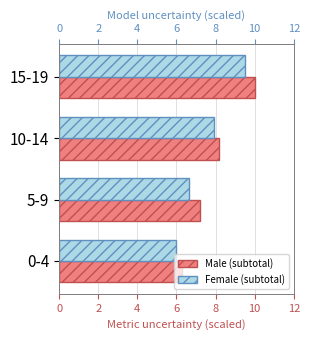

What is the spread (max minus min) of values at 10-14?

0.2